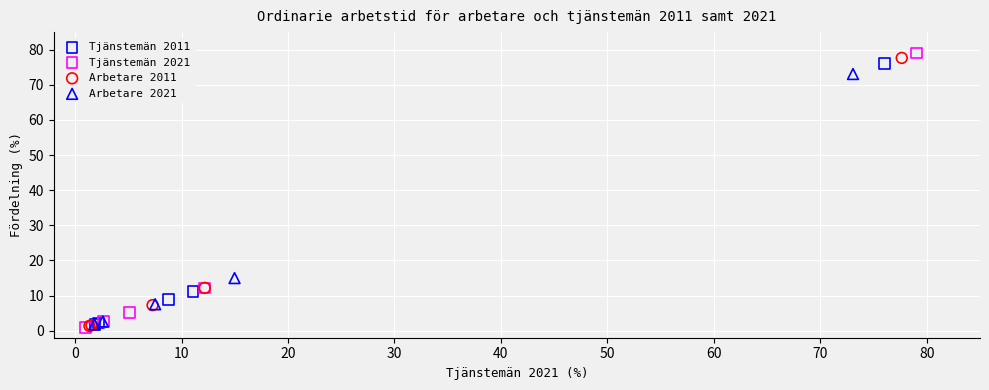

What are all the series names shown in the legend?

Tjänstemän 2011, Tjänstemän 2021, Arbetare 2011, Arbetare 2021